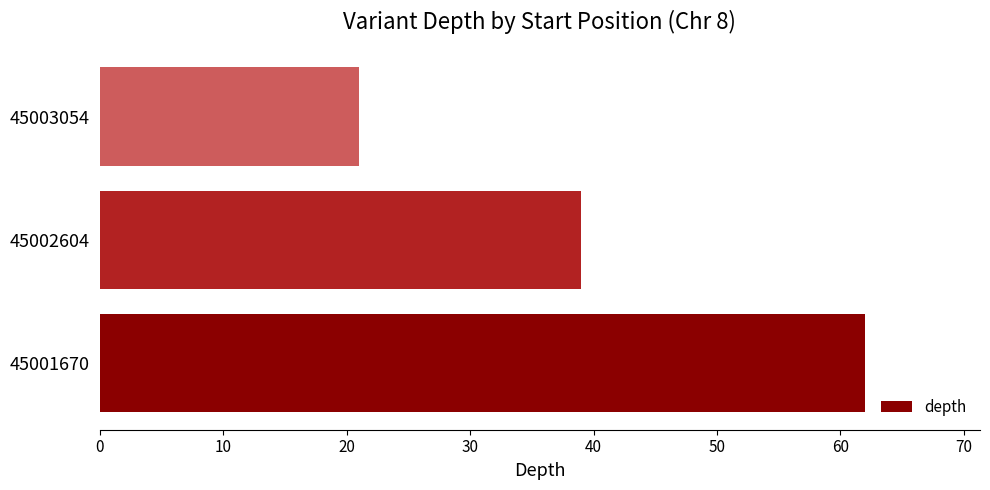

List the labels in order of value, largest first.

45001670, 45002604, 45003054